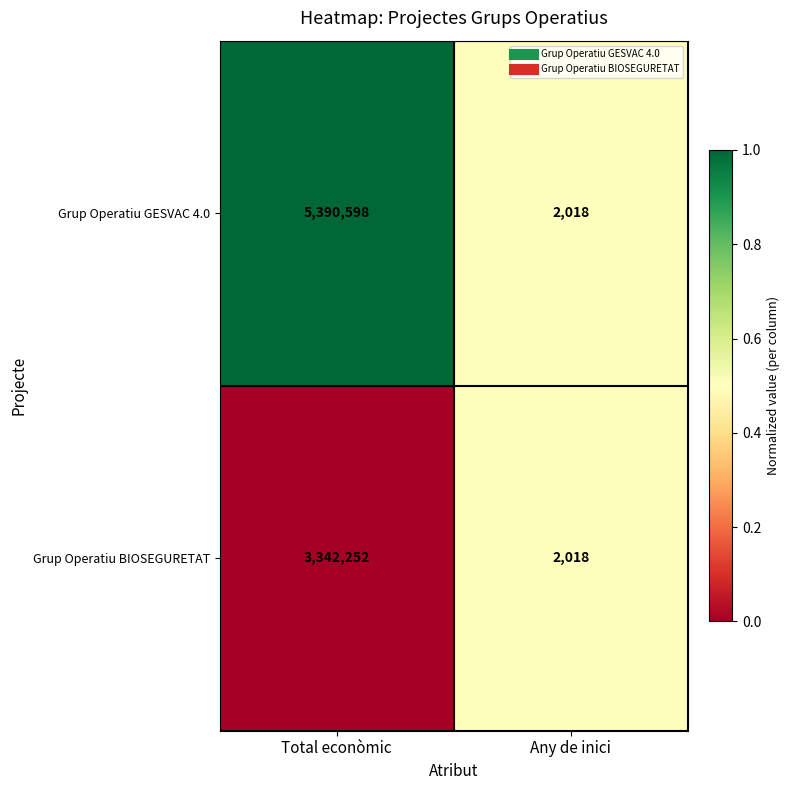

What is the difference between the Grup Operatiu GESVAC 4.0 values at Total econòmic and Any de inici?

5388580